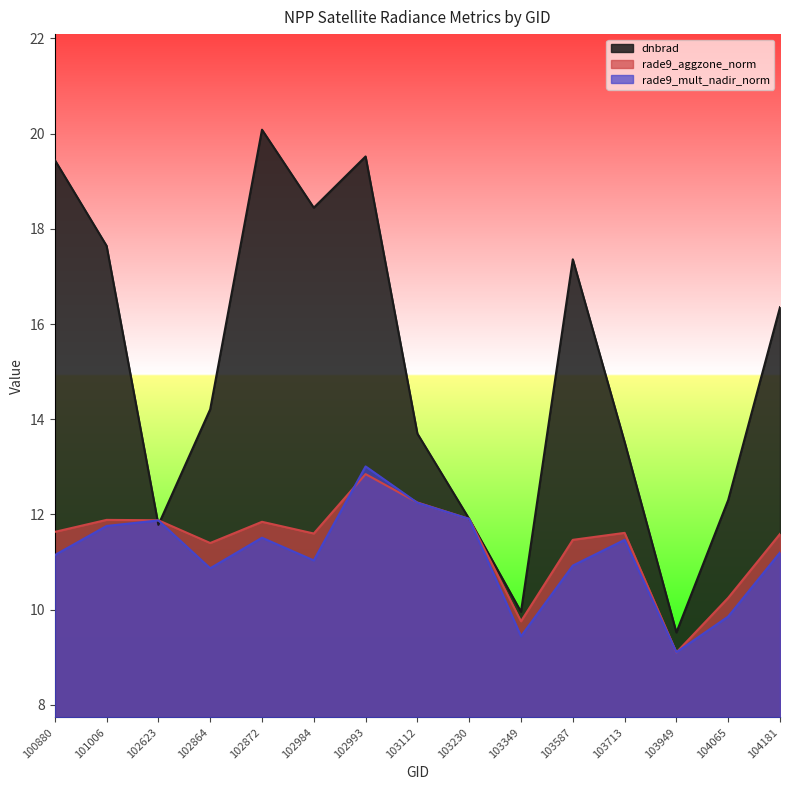

At which category is the sum across all series the highest?

102993